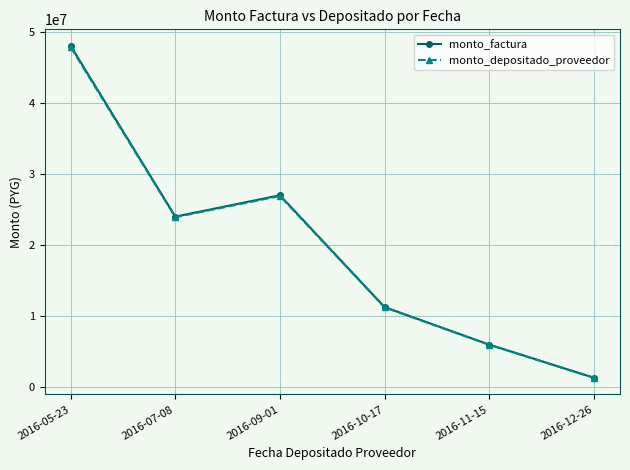

At which category is the sum across all series the highest?

2016-05-23